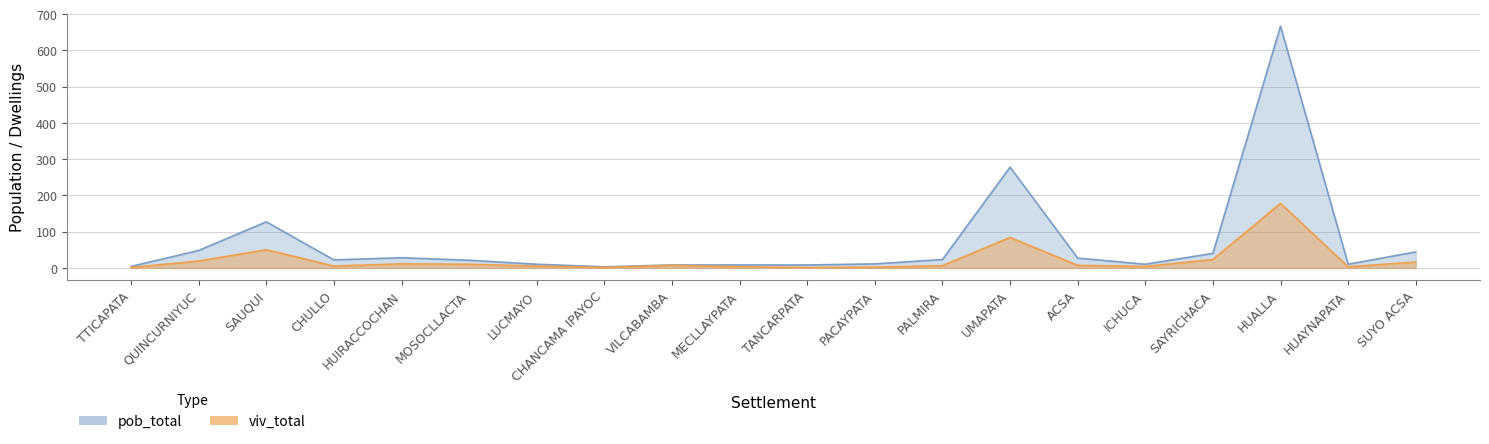

What is the value of the pob_total point at the 10th from the left?

8